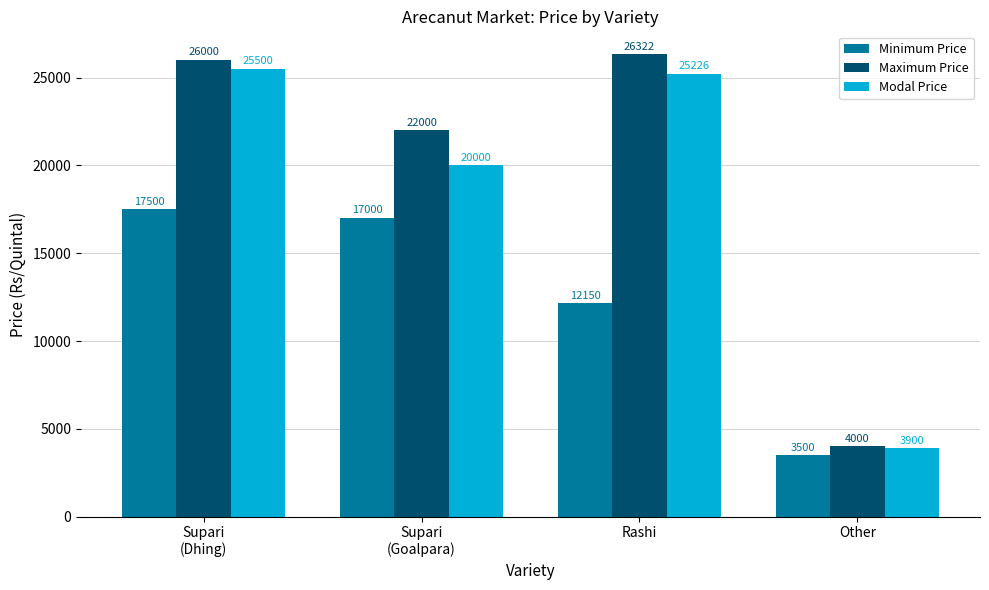

How many groups of bars are there?

4